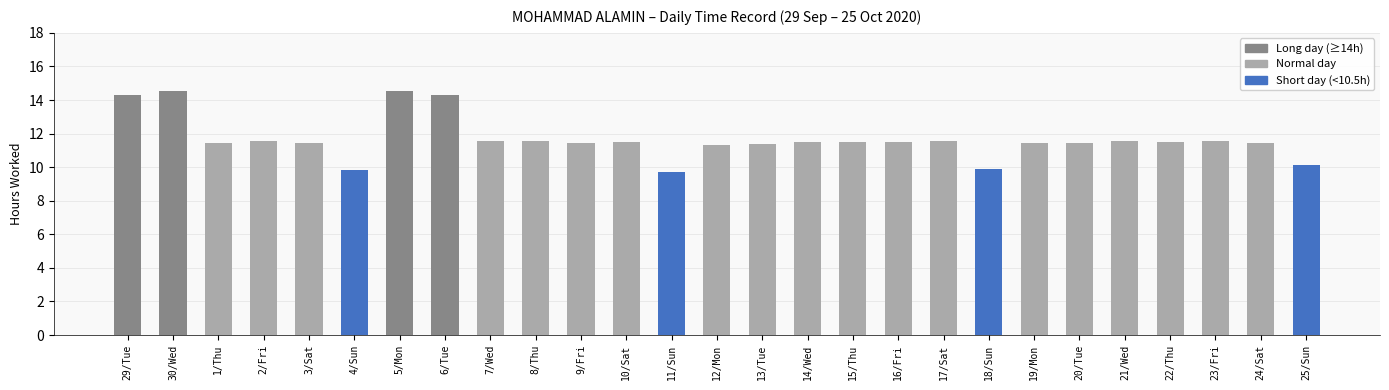

What is the label of the 2nd bar from the left?

30/Wed